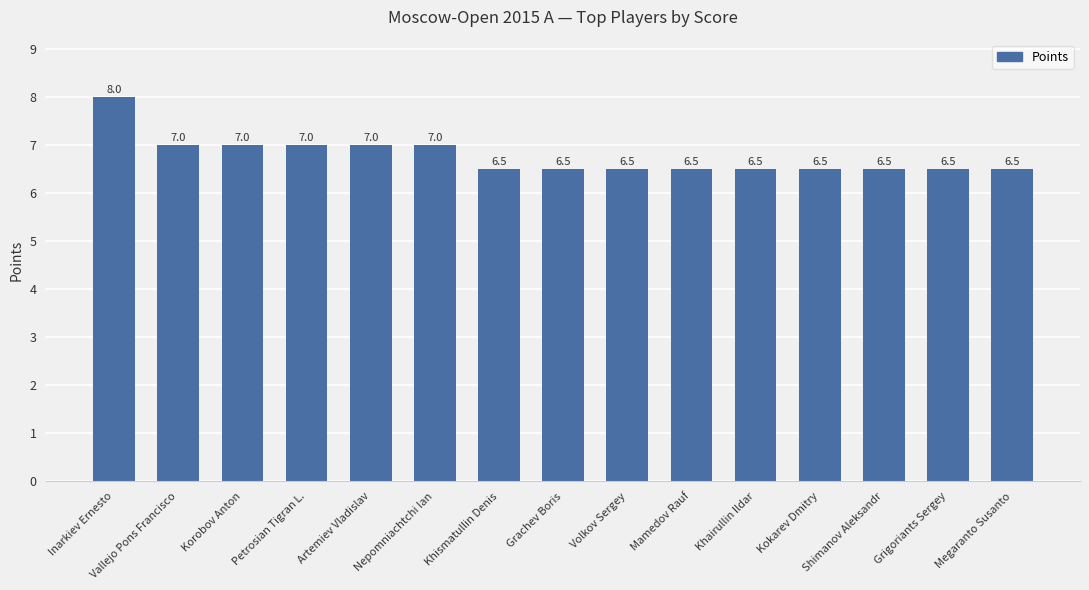

The chart shows a value of 7.0 at Nepomniachtchi Ian. True or false?

True